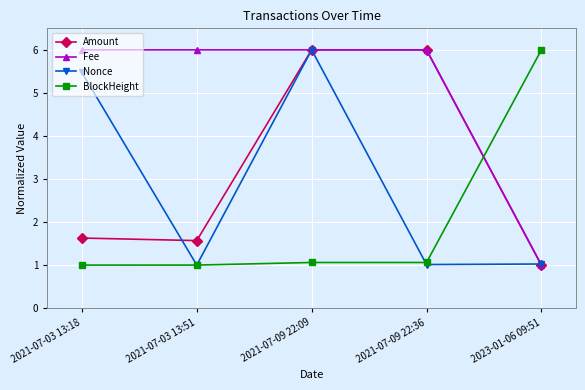

What value does the Nonce series have at 2021-07-03 13:51?

1.0